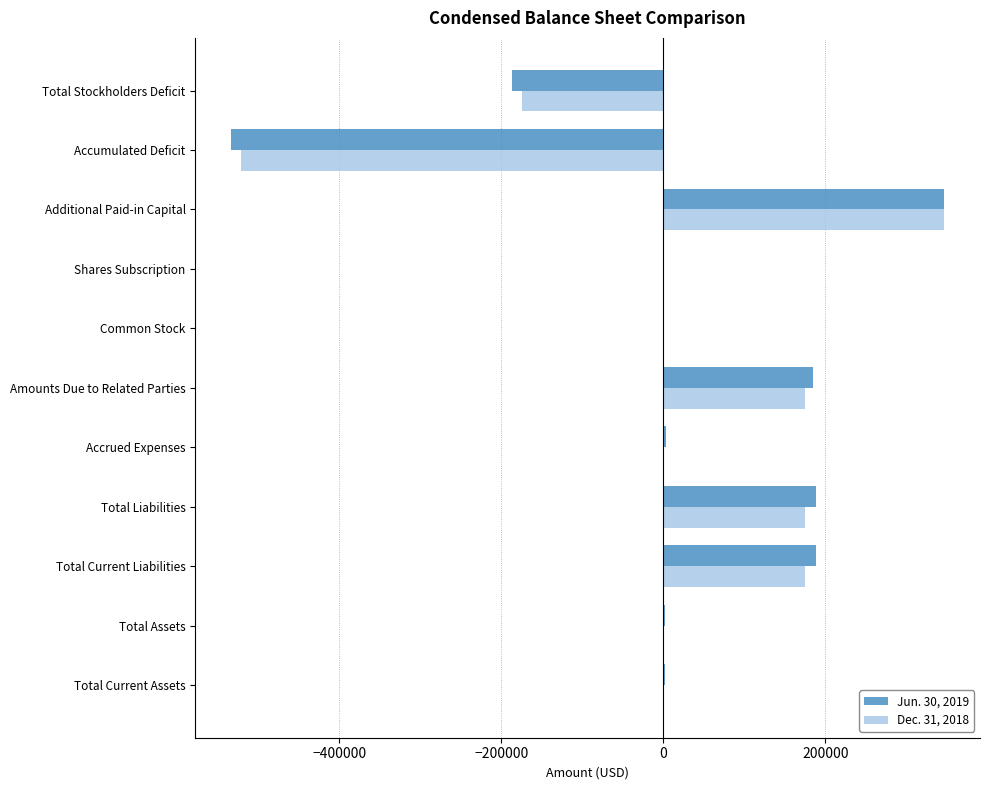

Between Total Liabilities and Accumulated Deficit, which series saw the biggest shift?

Jun. 30, 2019